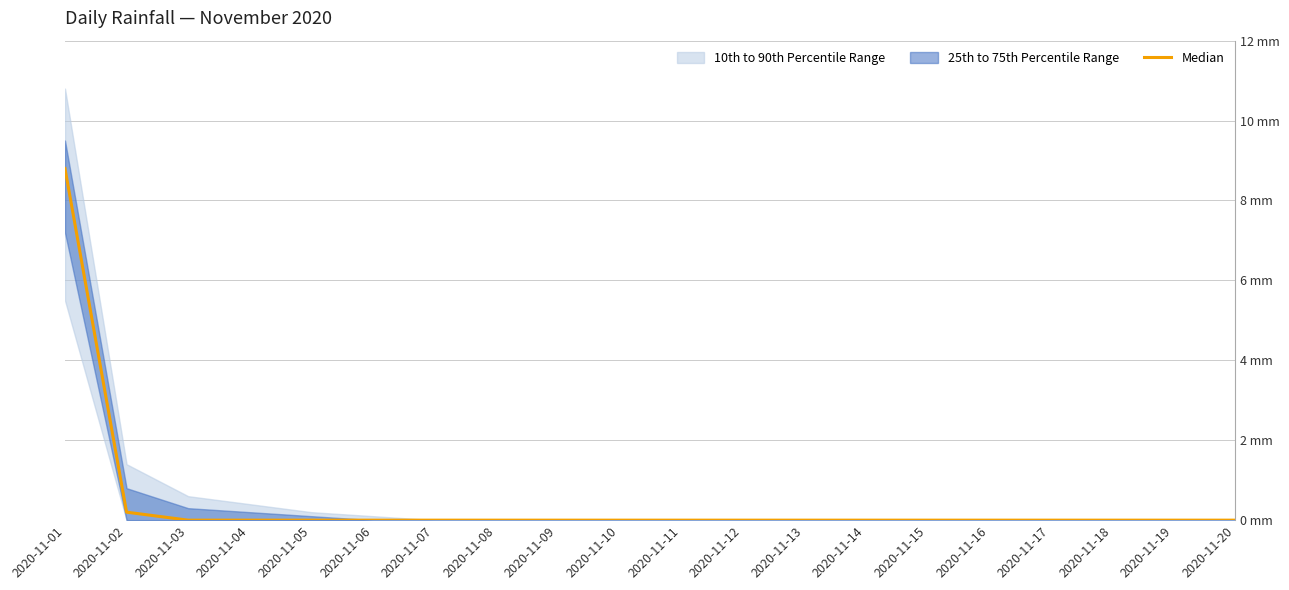

Reading left to right, transcribe all the data shown in this chart.

2020-11-01=8.8	2020-11-02=0.2	2020-11-03=0.0	2020-11-04=0.0	2020-11-05=0.0	2020-11-06=0.0	2020-11-07=0.0	2020-11-08=0.0	2020-11-09=0.0	2020-11-10=0.0	2020-11-11=0.0	2020-11-12=0.0	2020-11-13=0.0	2020-11-14=0.0	2020-11-15=0.0	2020-11-16=0.0	2020-11-17=0.0	2020-11-18=0.0	2020-11-19=0.0	2020-11-20=0.0